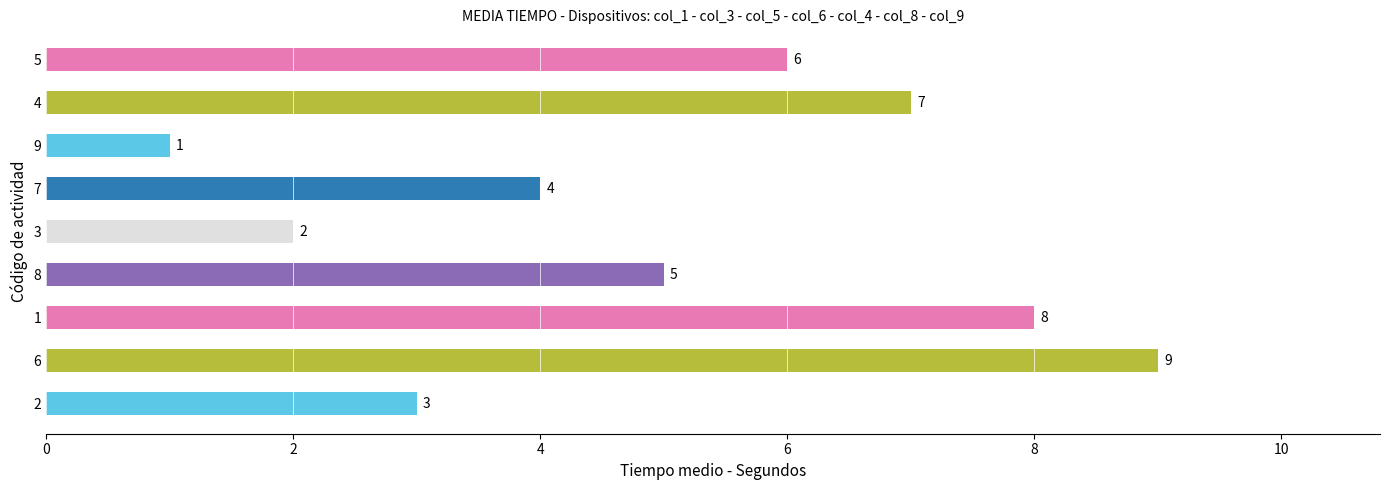

Which category has the lowest value across all series?

9